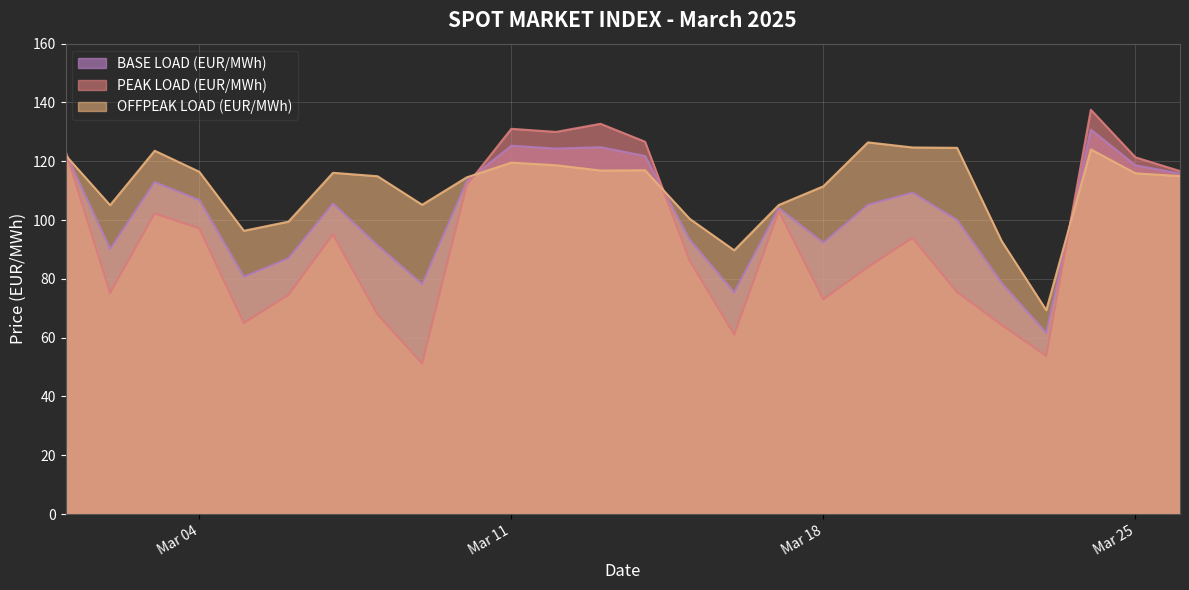

At which label does BASE LOAD (EUR/MWh) reach its peak?

2025-03-24